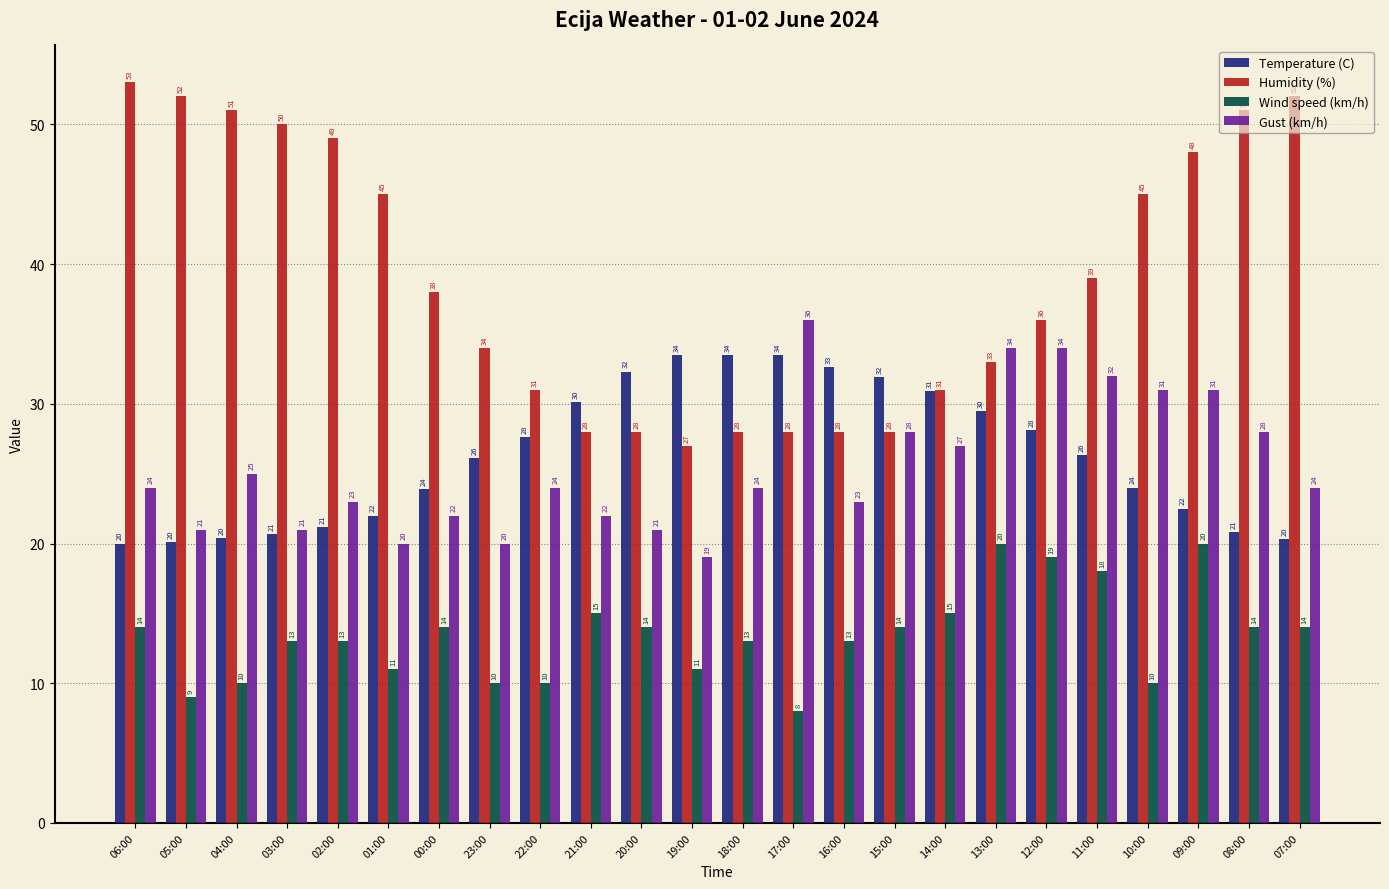

What is the average value of the Humidity (%) series?

38.9